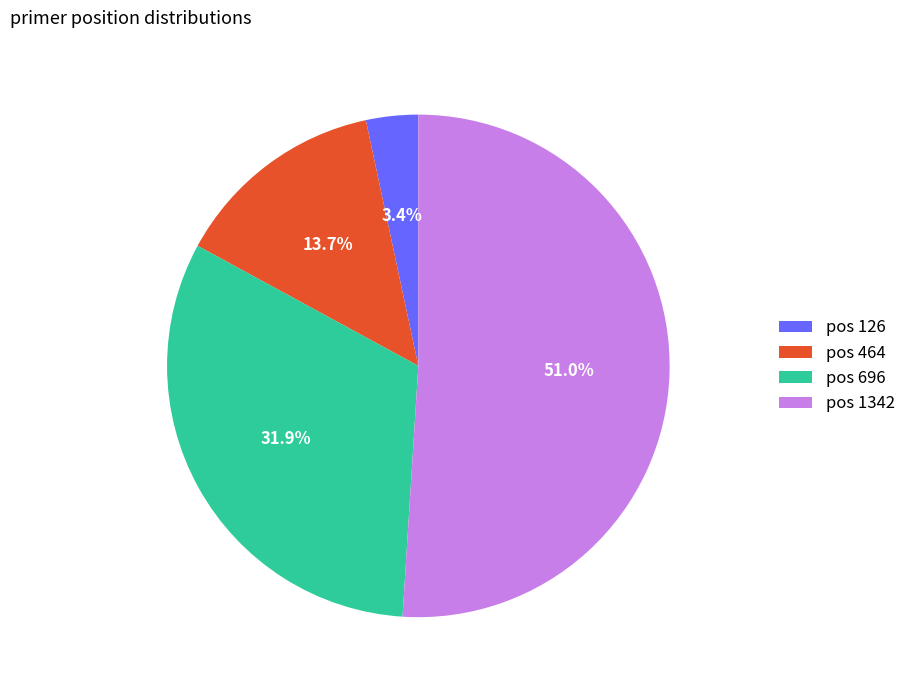

How many segments does this pie chart have?

4